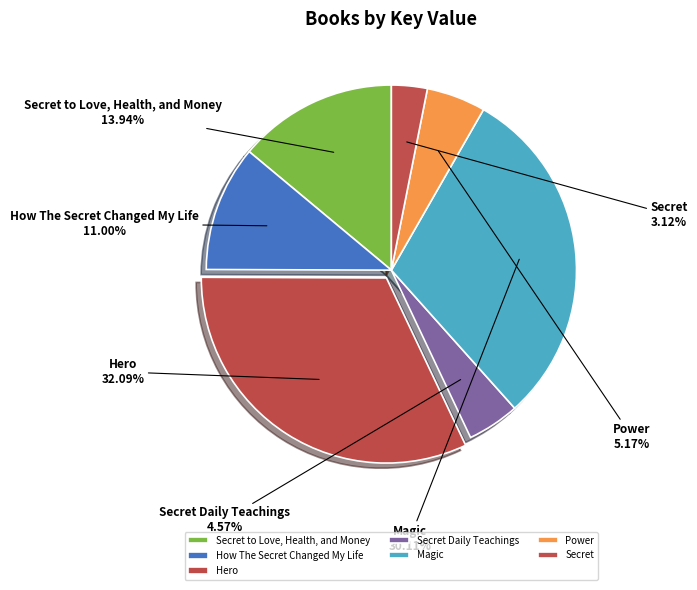

To the nearest percent, what percentage of the pie is How The Secret Changed My Life?

11%